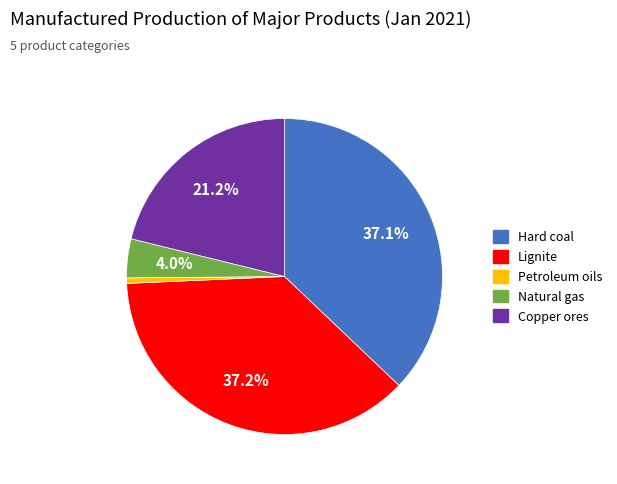

What is the smallest slice in the pie chart?

Petroleum oils